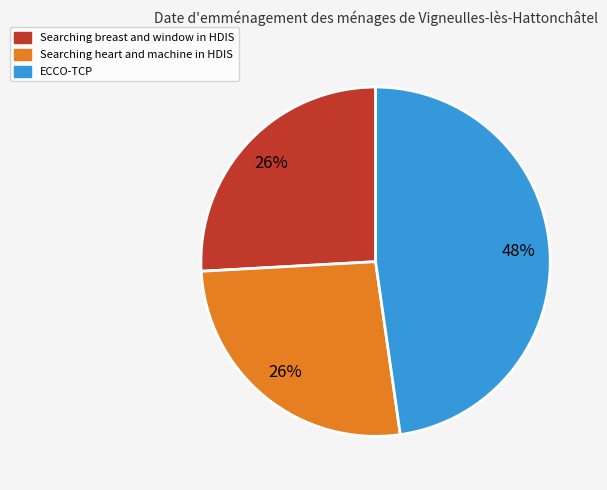

Is it true that Searching breast and window in HDIS is 26% of the pie?

True